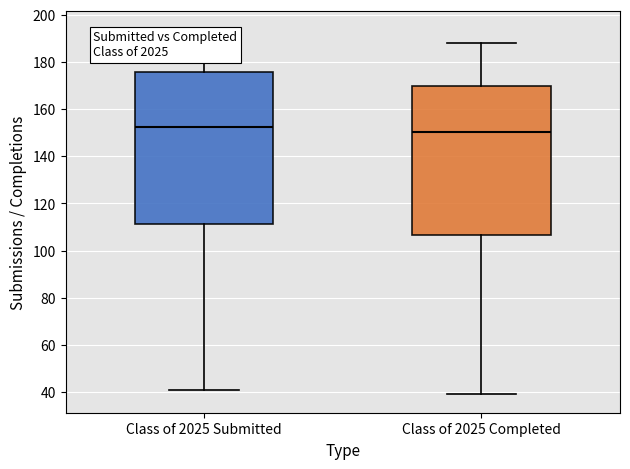

Which box's median line is the highest?

Class of 2025 Submitted